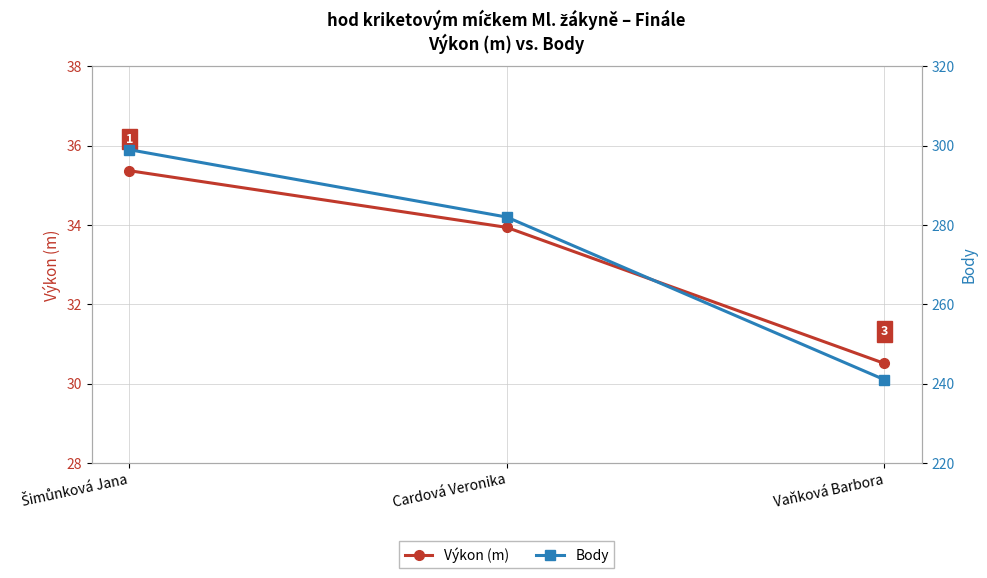

What is the label of the 1st point from the right?

Vaňková Barbora